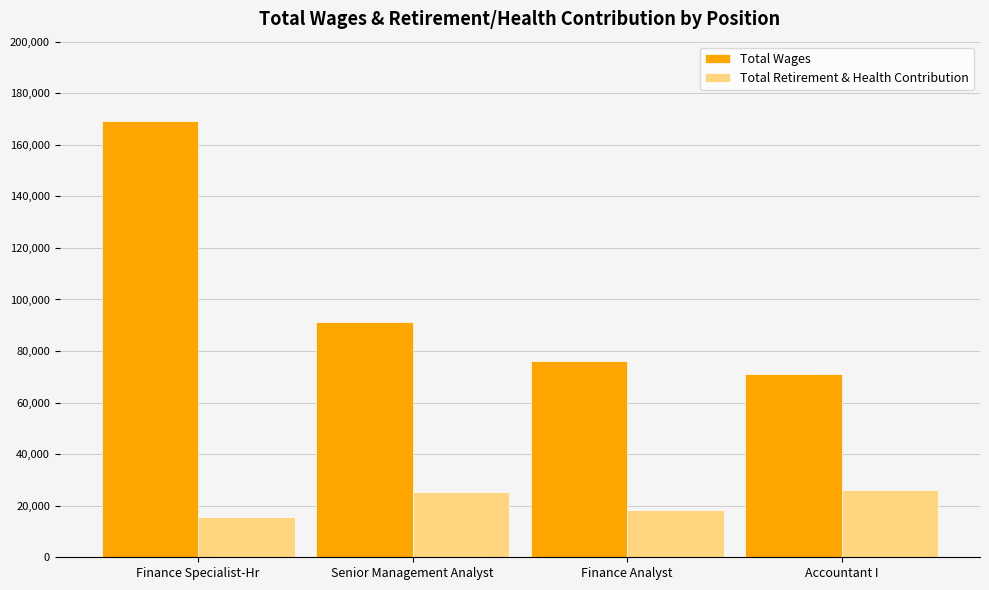

At which label does Total Wages reach its minimum?

Accountant I